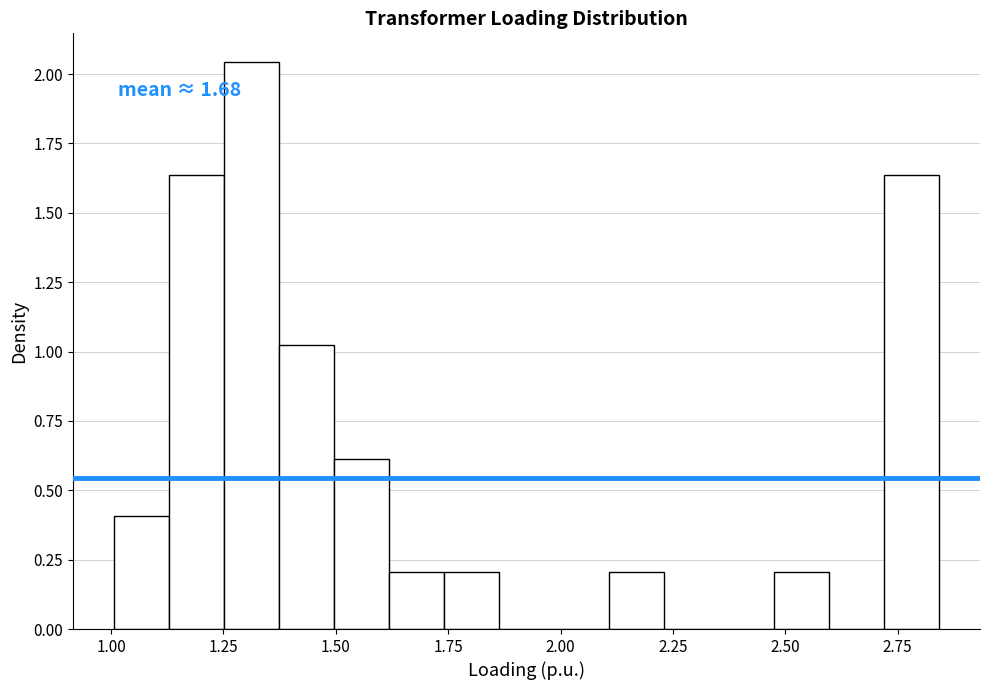

Read against the x-axis, roughly where is the centre of the tallest bar?

1.30